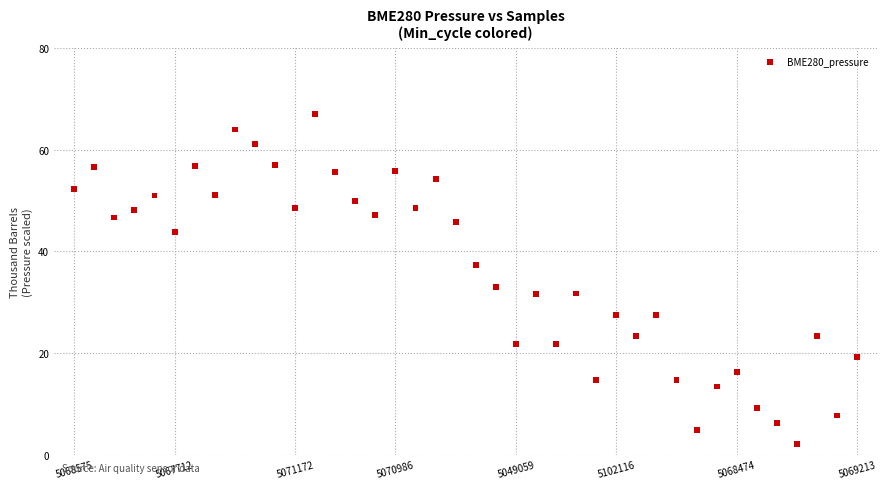

What is the range of Y values (max minus min)?

65.0